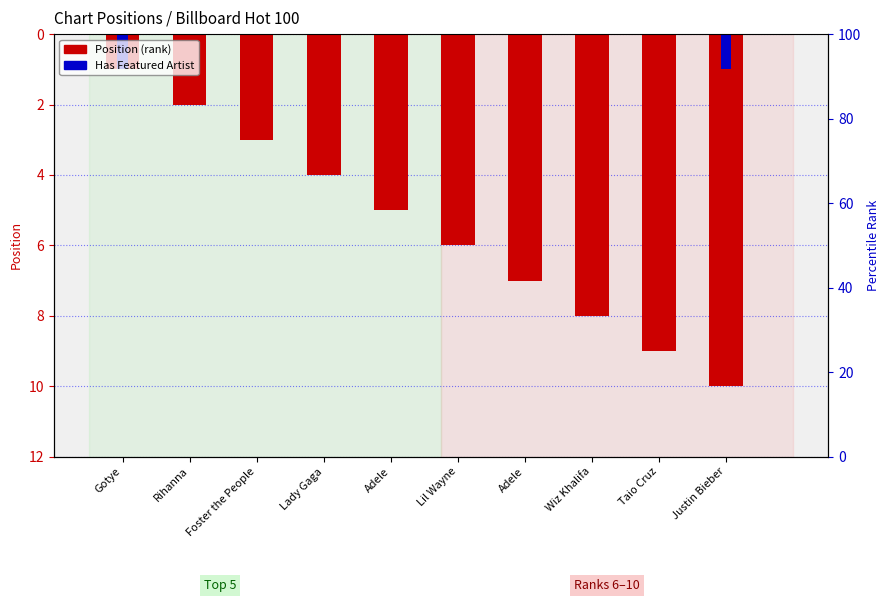

List the series in order of their overall mean, highest first.

Position, Featured Artist